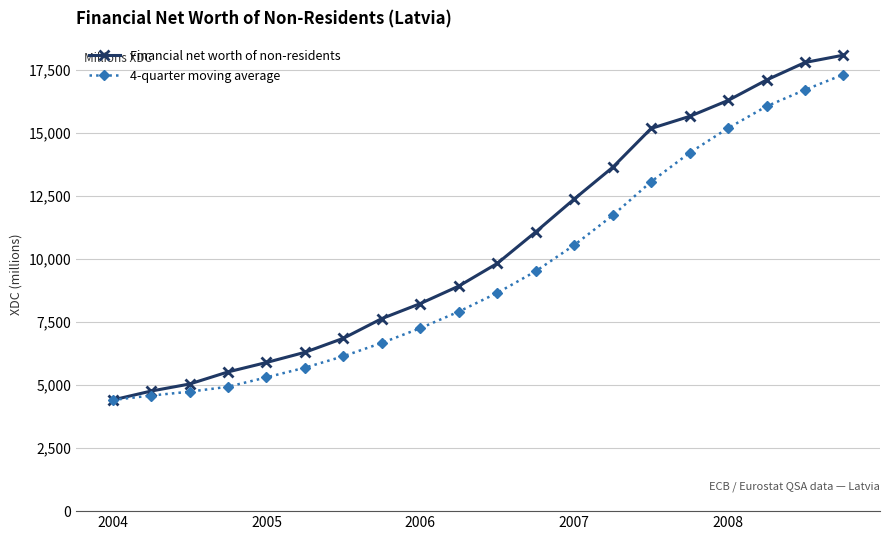

Which series has the widest spread of values?

Financial net worth of non-residents